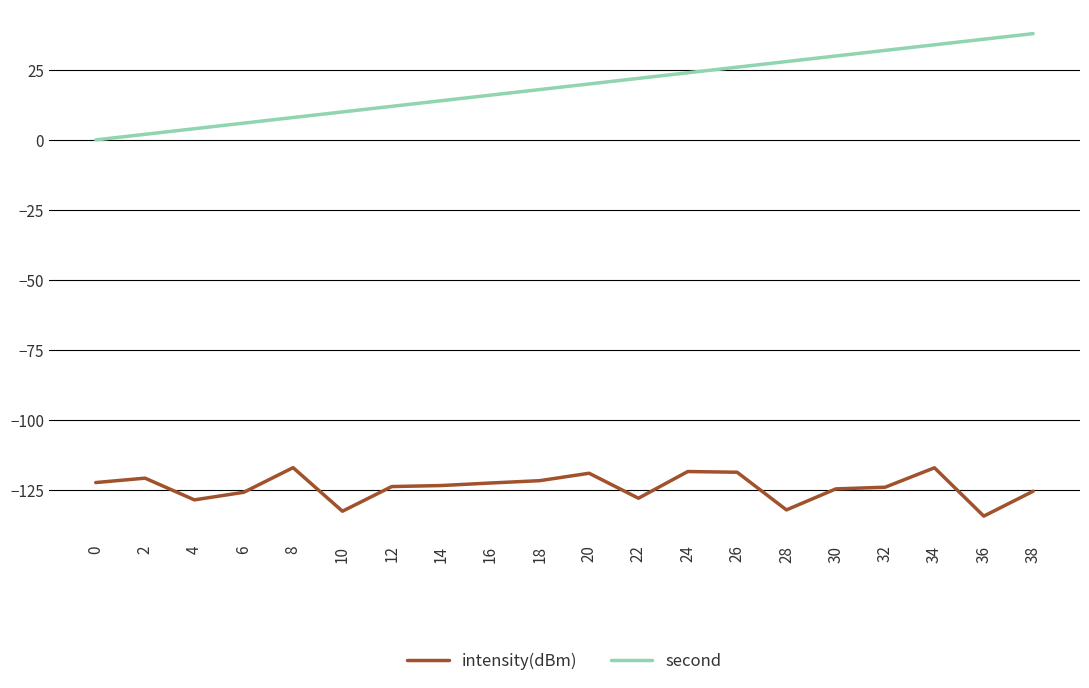

What is the sum of the second values at 0 and 12?

12.0